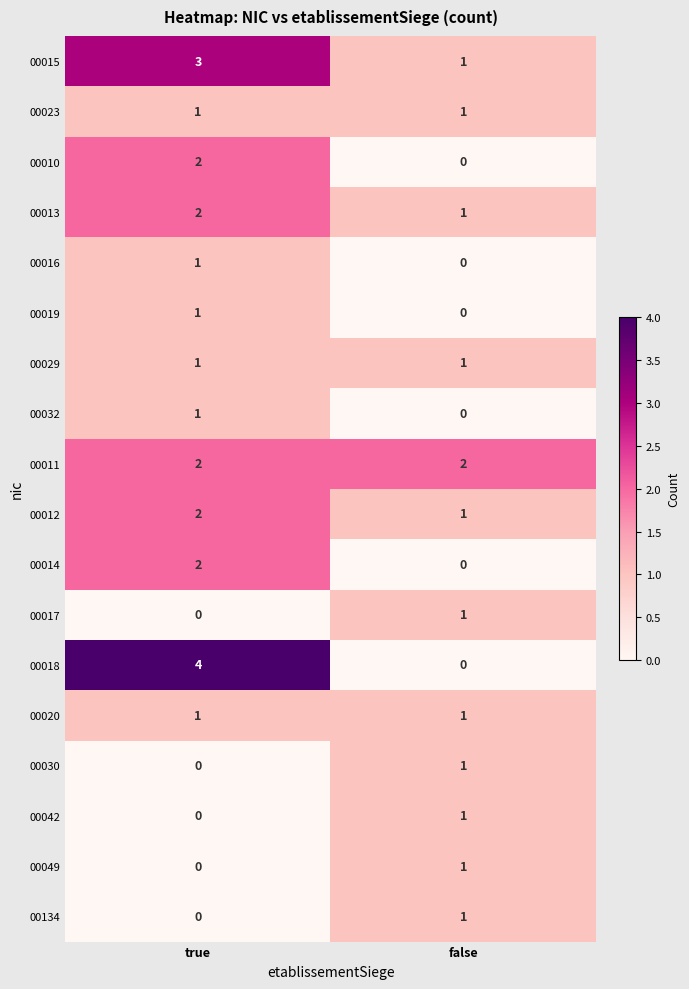

Is it true that 00029 equals 0 at false?

False